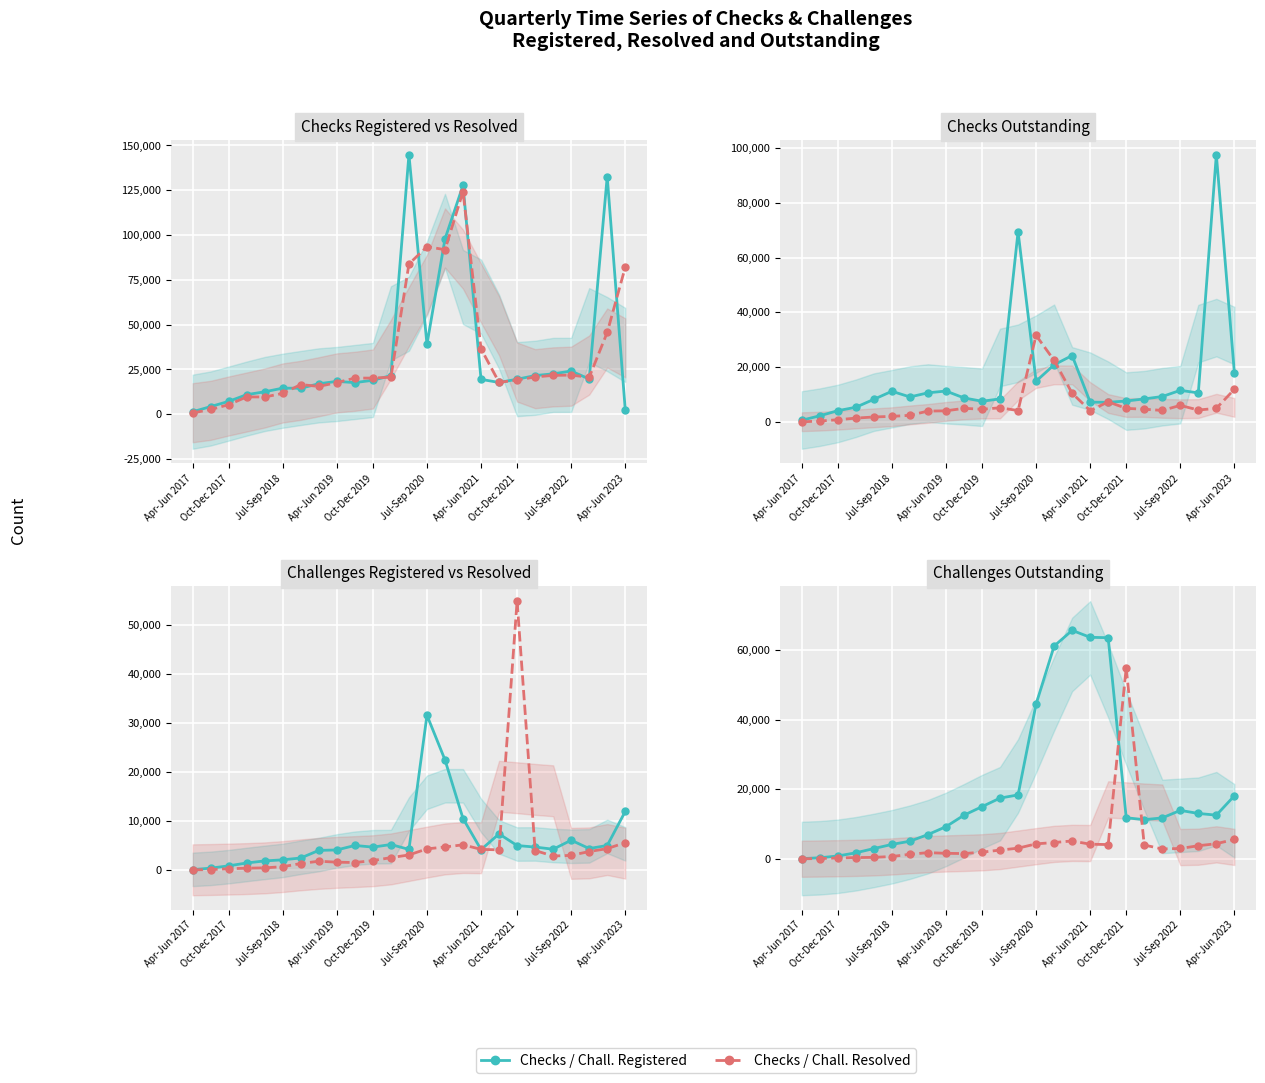

Is the value of Series 1 (Teal) at Oct-Dec 2017 greater than the value of Series 2 (Salmon) at Oct-Dec 2019?

No